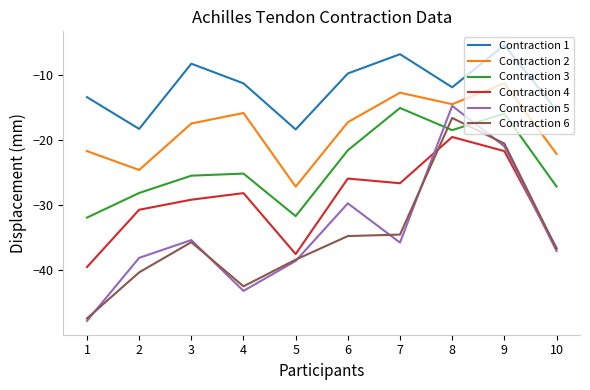

Rank the series at 6 from lowest to highest value.

Contraction 6, Contraction 5, Contraction 4, Contraction 3, Contraction 2, Contraction 1